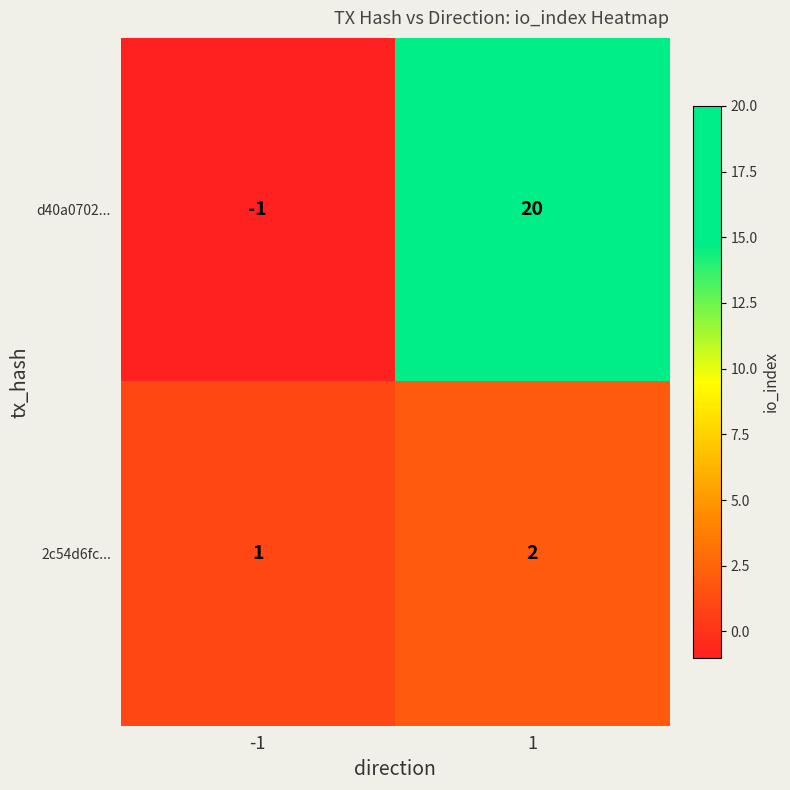

Which series has the widest spread of values?

d40a0702...